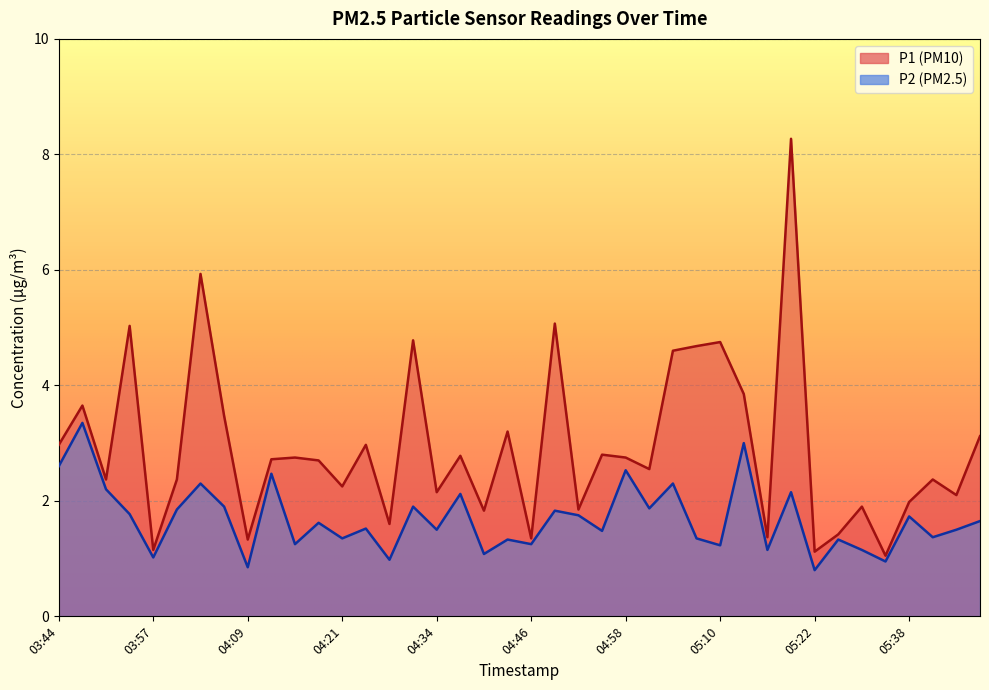

Where is P1 nearest to the value 4?

05:13